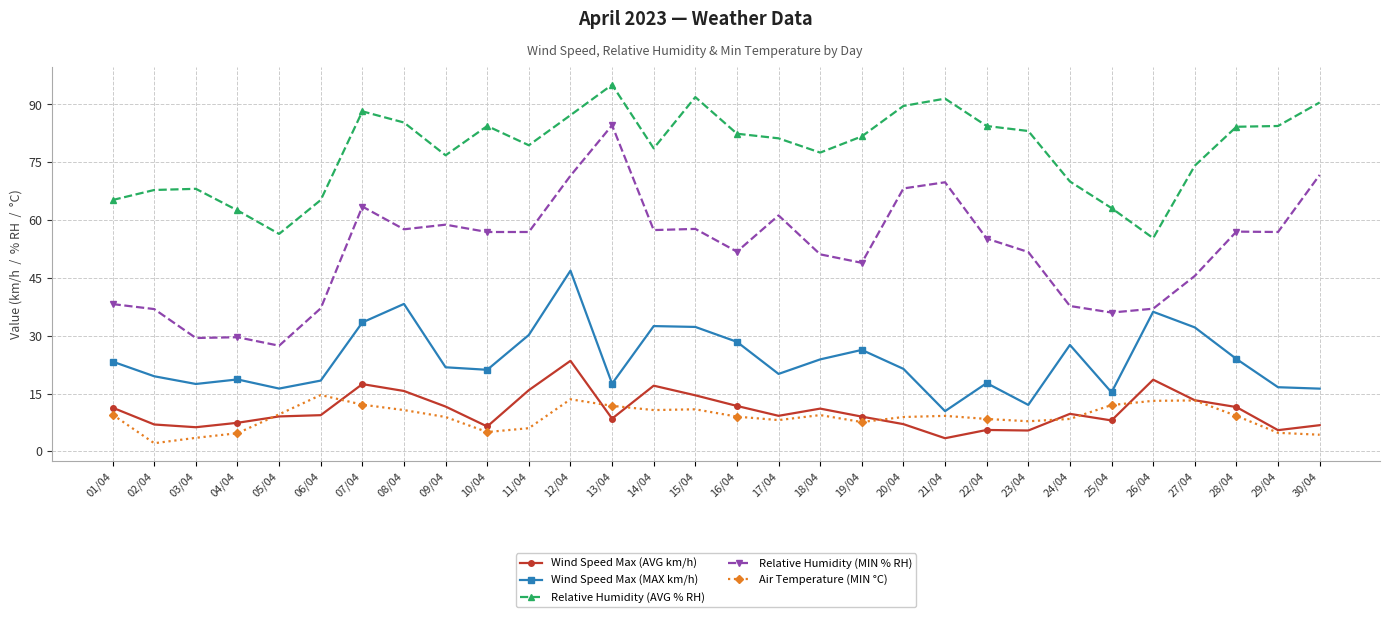

What is the difference between the second highest and minimum values in the Wind Speed Max (MAX km/h) series?

27.8